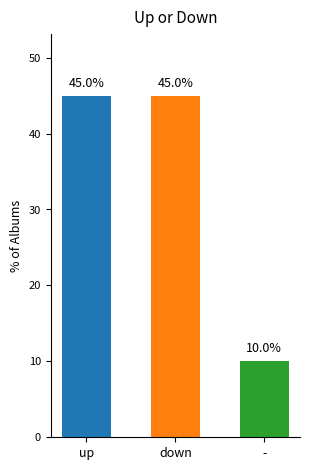

What is the ratio of the value at down to the value at up?

1.0